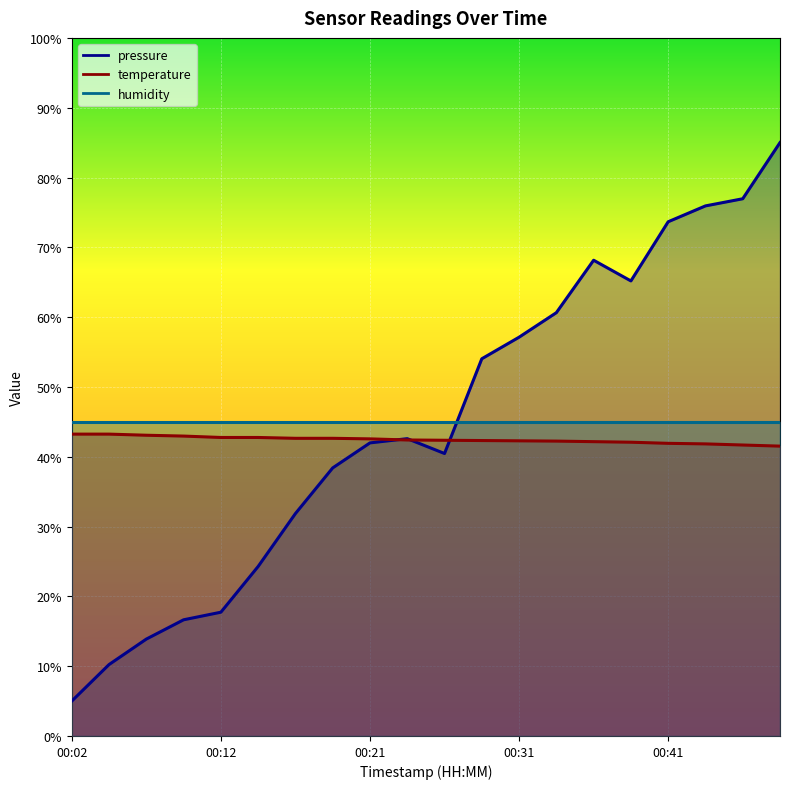

Where does the temperature series first go above 42?

00:02